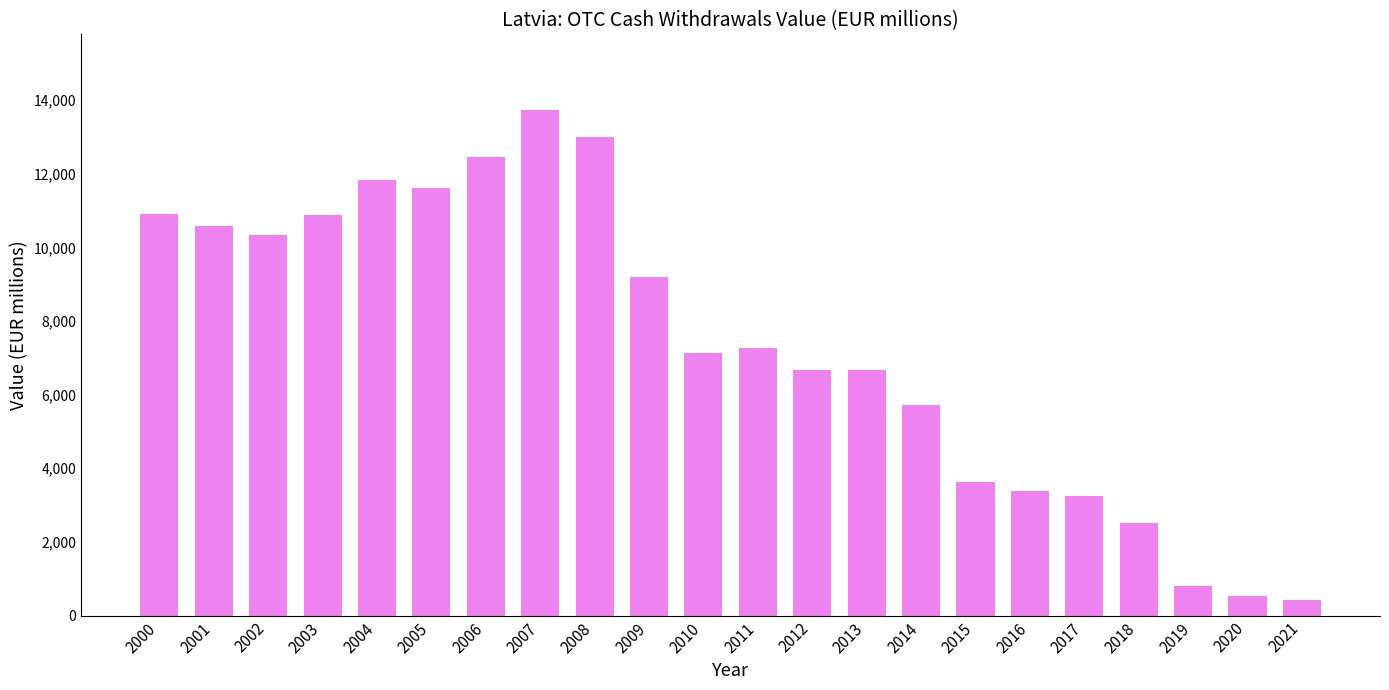

Where is the data nearest to the value 7075?

2010